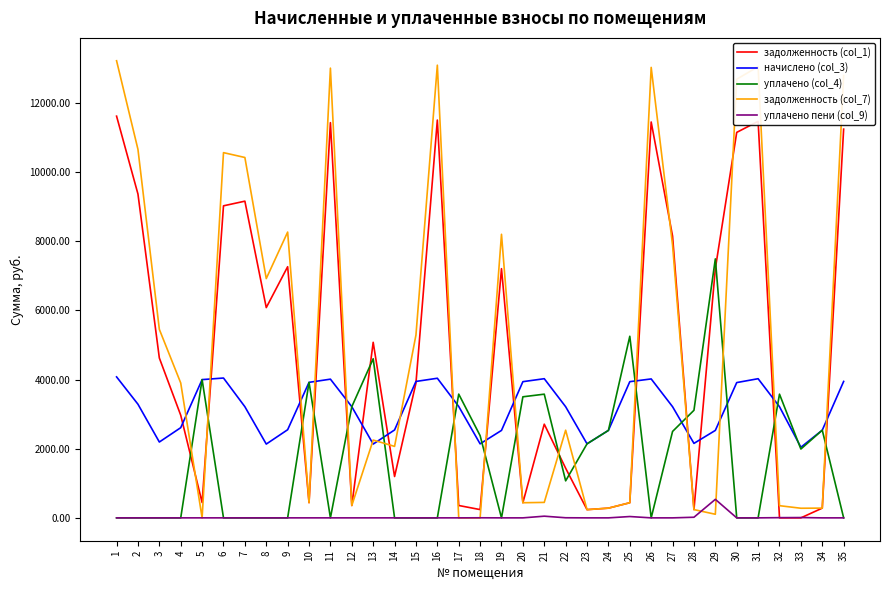

Is the value of уплачено (col_4) at 31 greater than the value of задолженность (col_1) at 12?

No